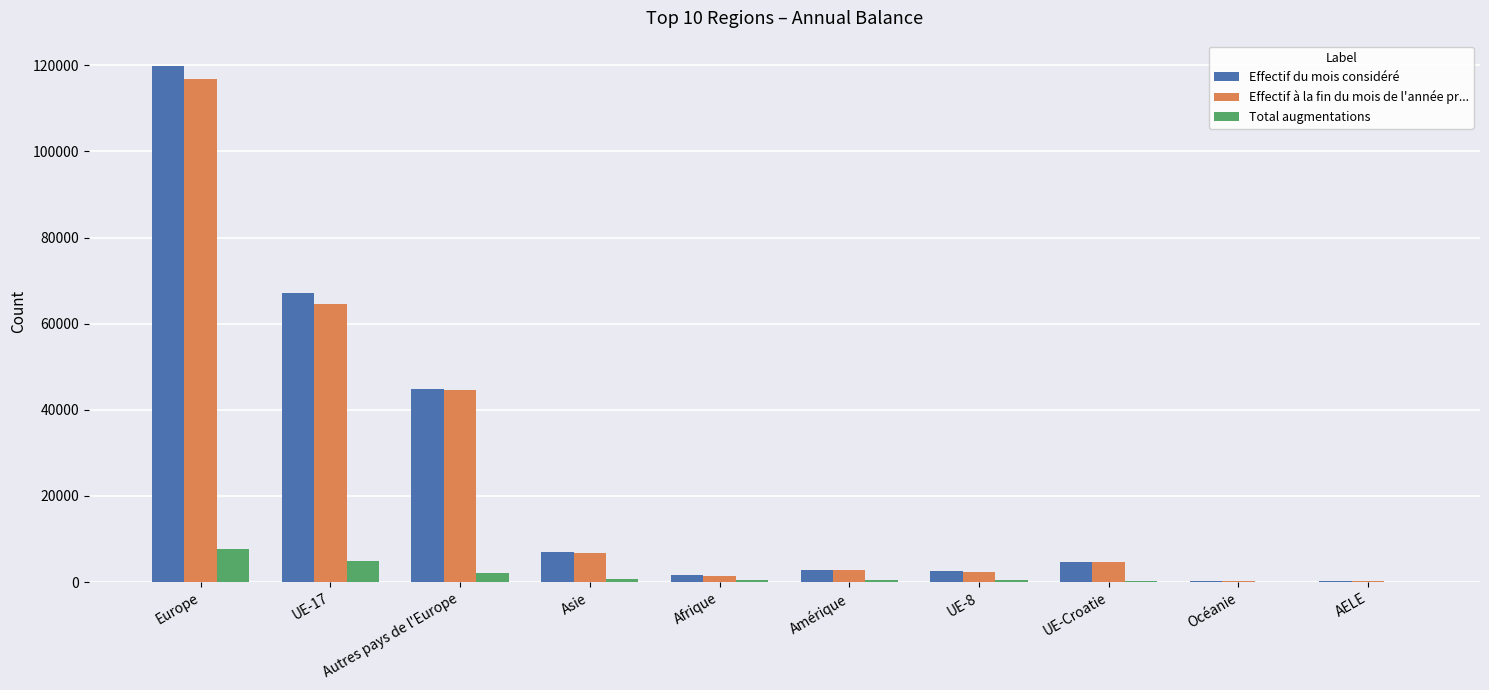

The Effectif du mois considéré series shows 174942 at Europe. True or false?

False